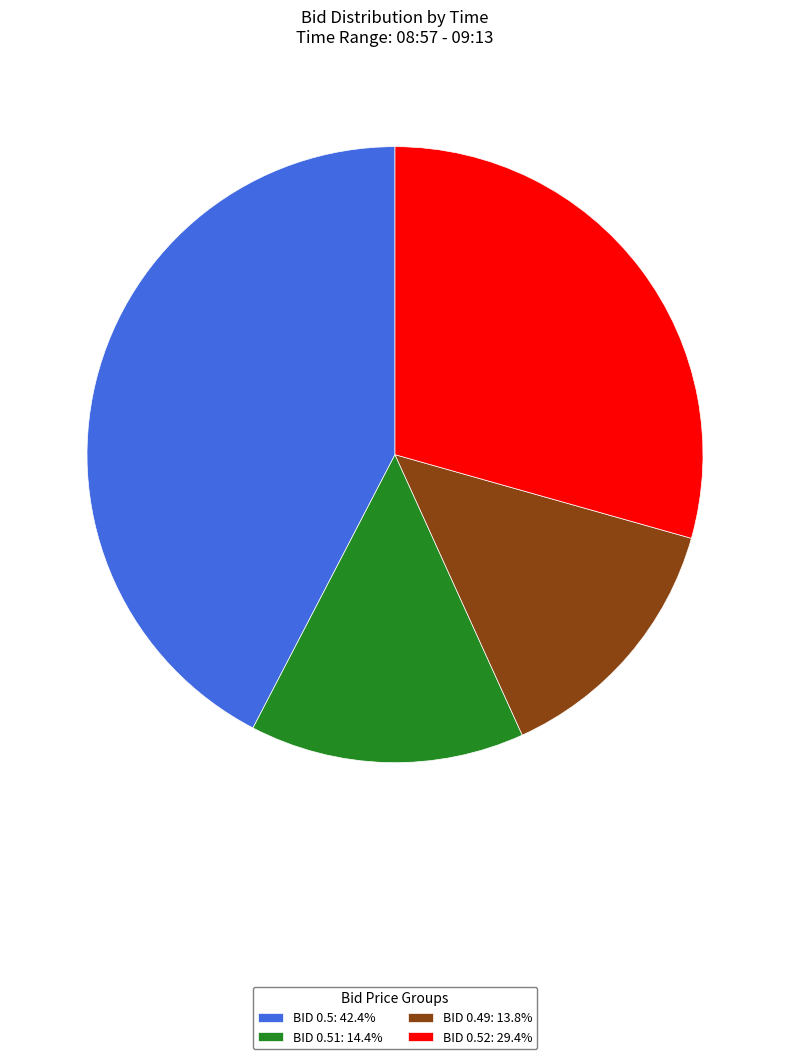

What is the ratio of the value at BID 0.51: 14.4% to the value at BID 0.49: 13.8%?

1.0